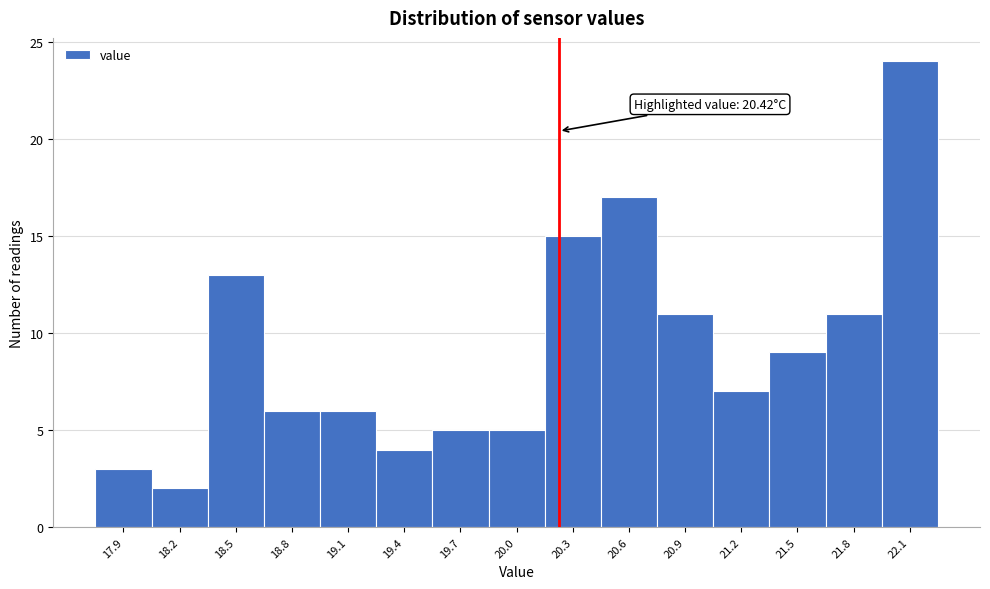

Reading right to left, list all the values displayed in this chart.

24	11	9	7	11	17	15	5	5	4	6	6	13	2	3